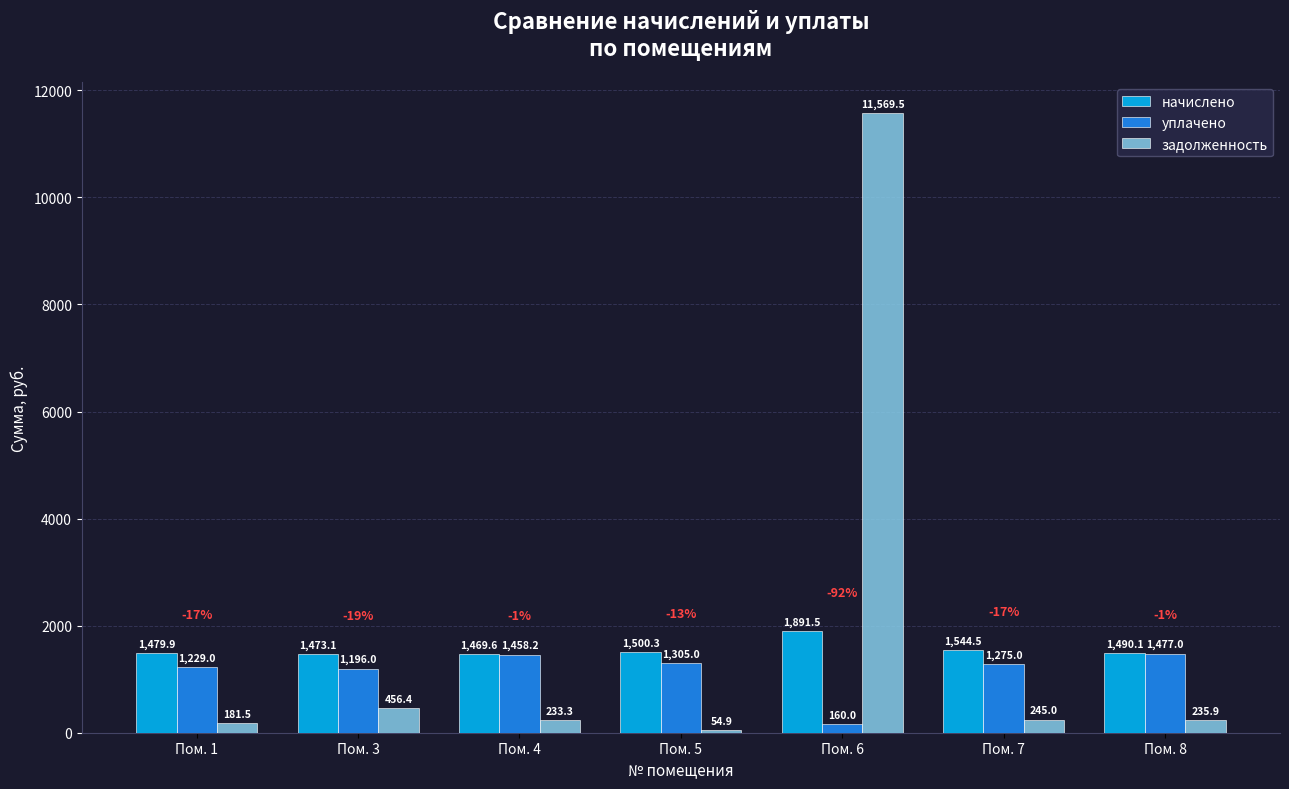

What is the difference between the second highest and second lowest values in the уплачено series?

262.2